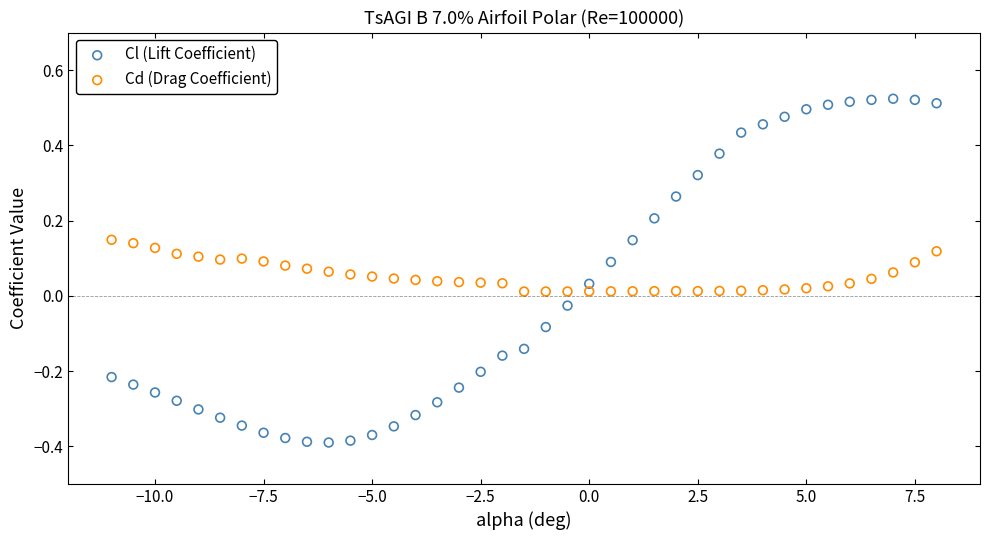

Which series has the widest spread of Y values?

Cl (Lift Coefficient)